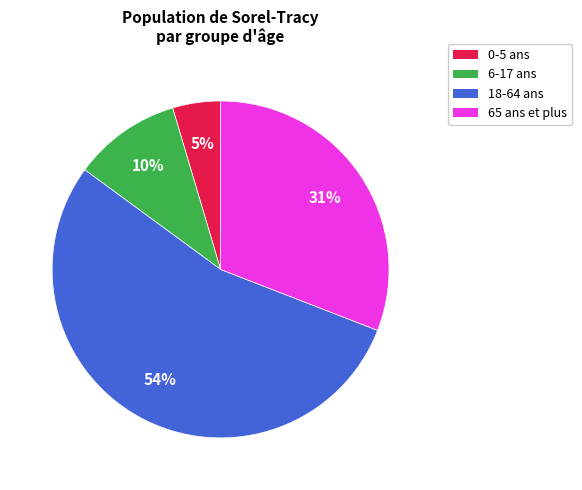

Is it true that 0-5 ans is 19% of the pie?

False